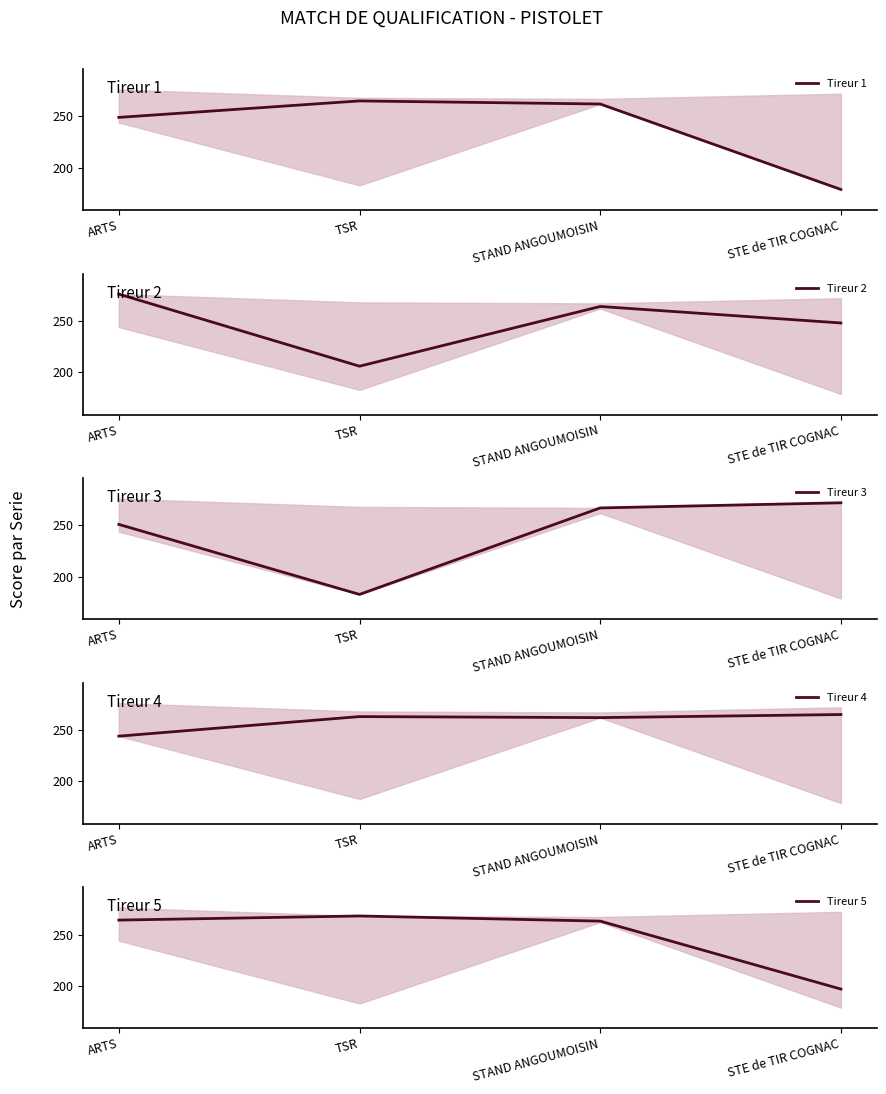

What are all the series names shown in the legend?

Tireur 1, Tireur 2, Tireur 3, Tireur 4, Tireur 5